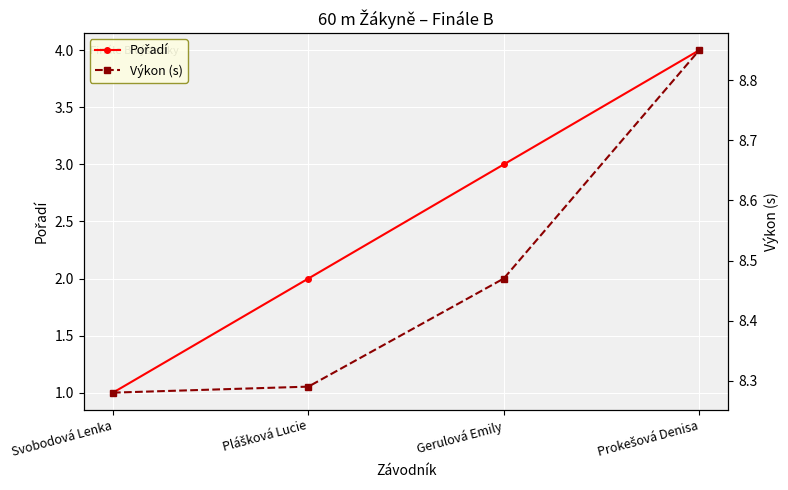

At which category is the sum across all series the highest?

Prokešová Denisa